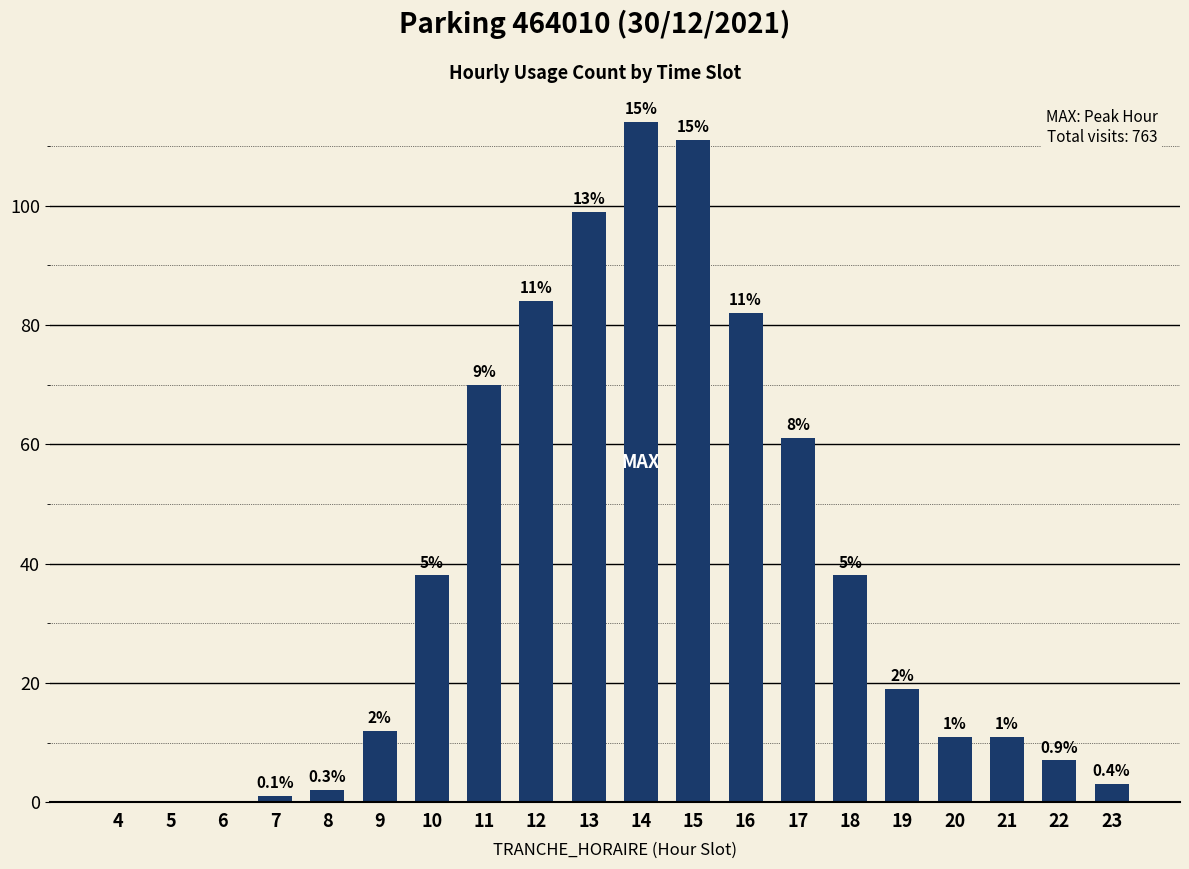

Are the bars horizontal?

No